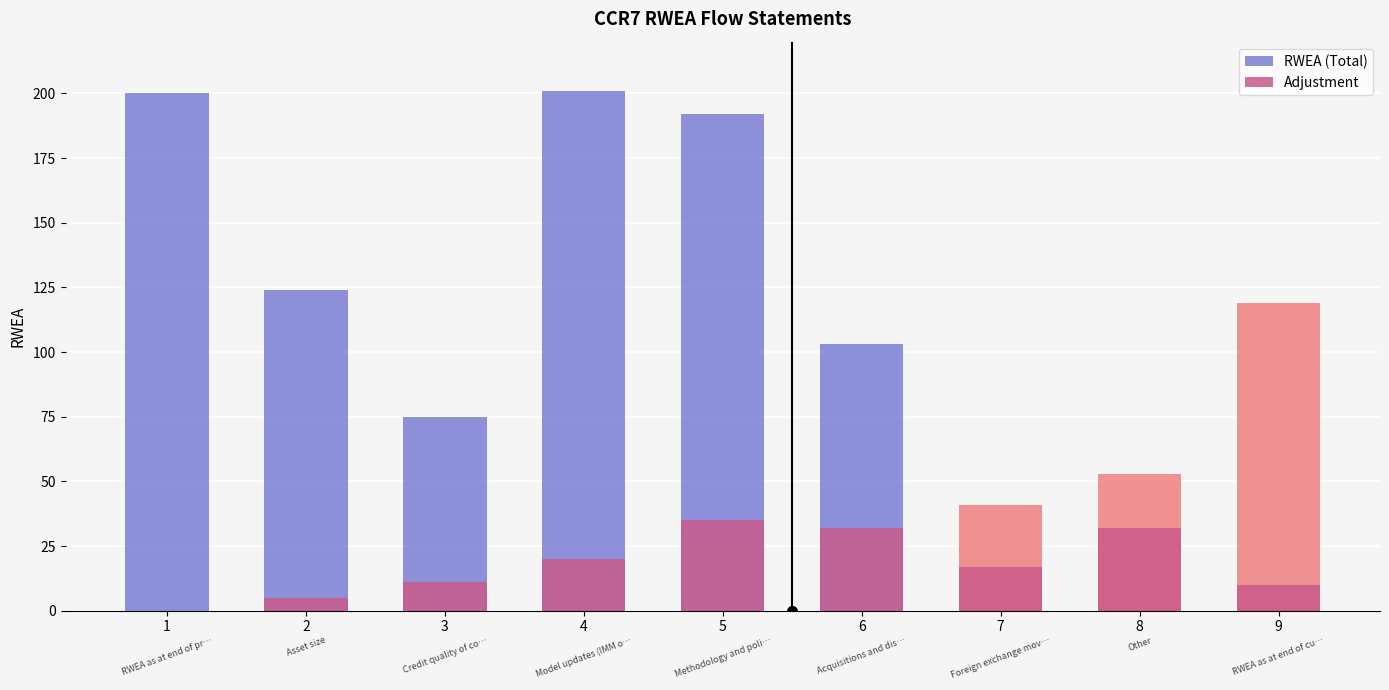

What is the approximate value of RWEA (Total) at 3?

75